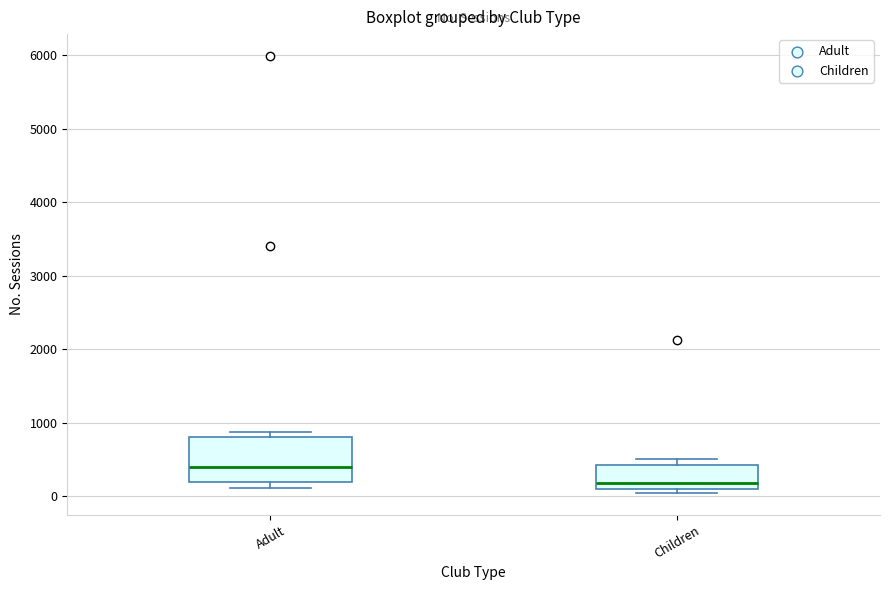

Where is the upper edge of the box for Adult on the y-axis? The values are not printed on the chart, so give them approximately, as read against the axis.

800